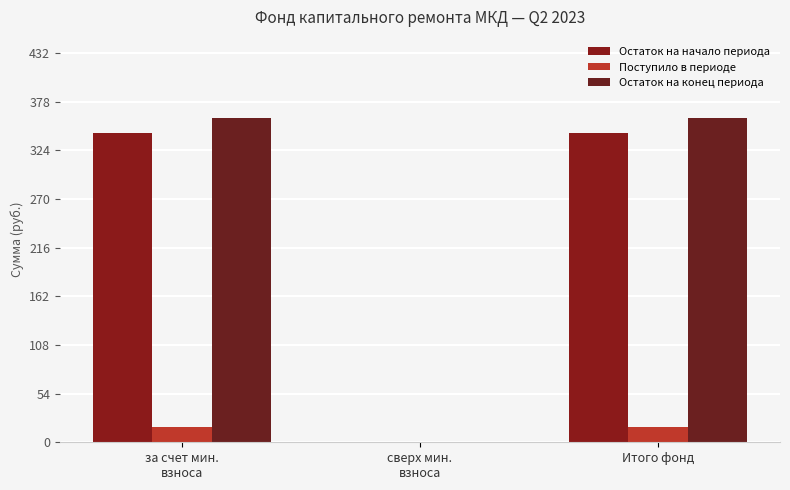

What is the difference between the maximum and minimum values in the Поступило в периоде series?

16.7